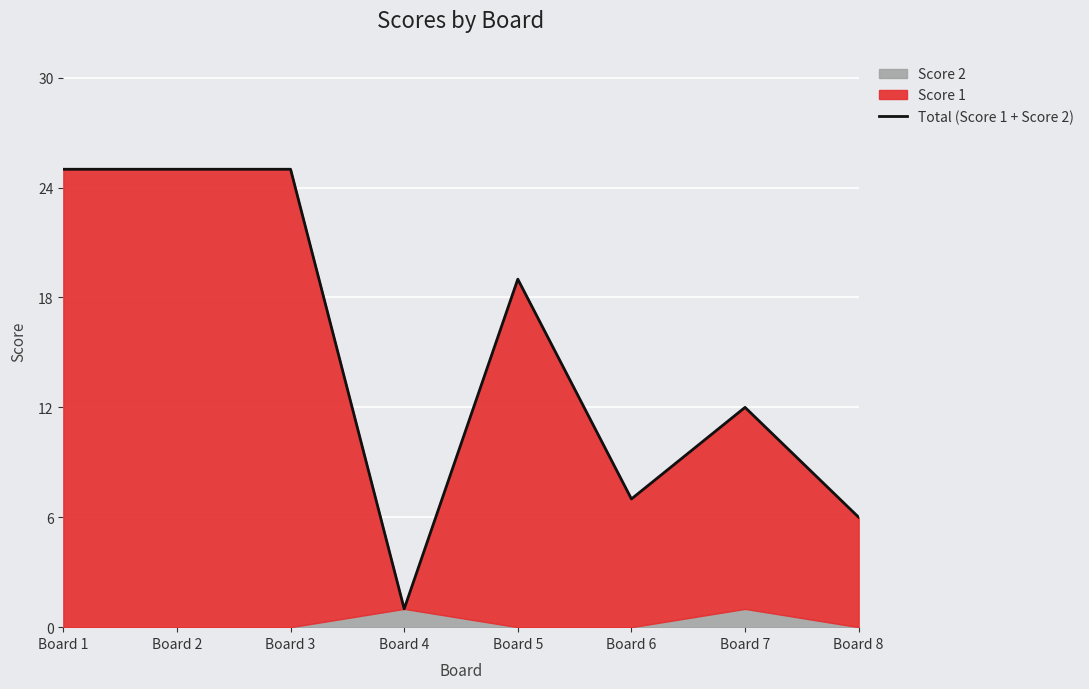

What is the minimum value shown in the chart?

1